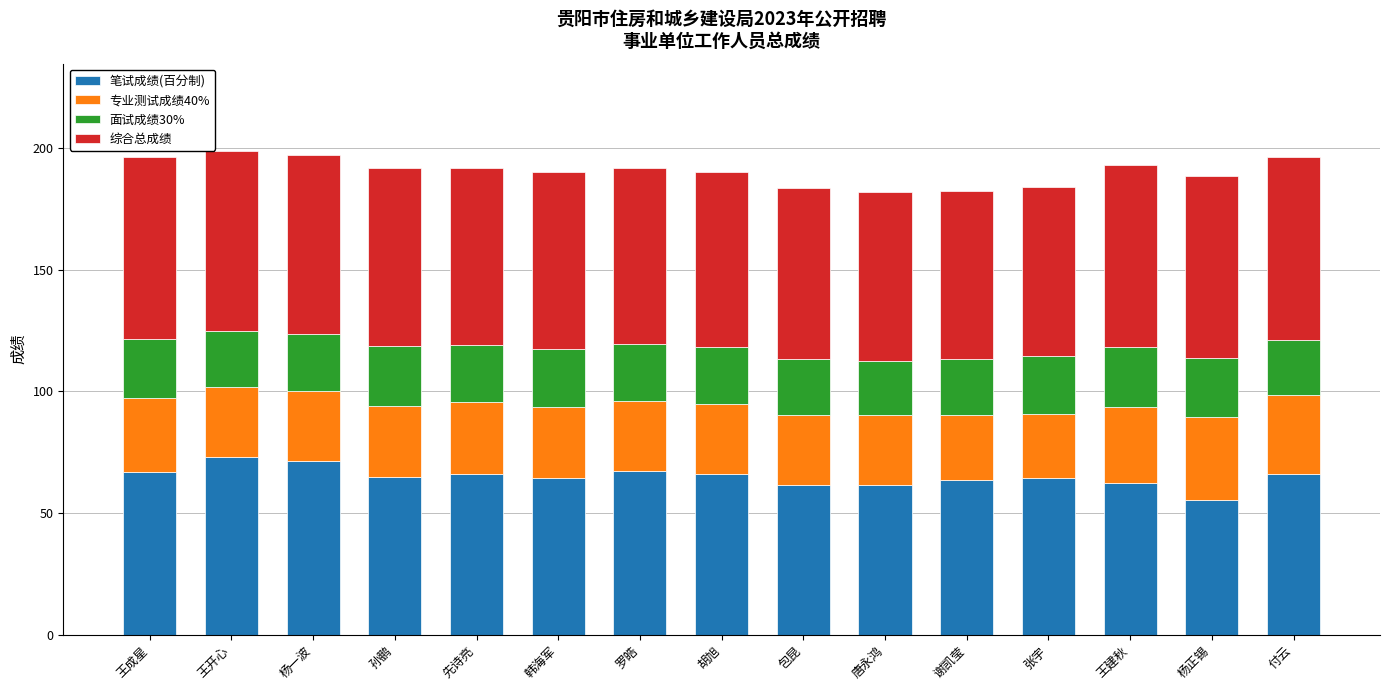

What is the difference between the maximum and minimum values in the 笔试成绩(百分制) series?

17.7